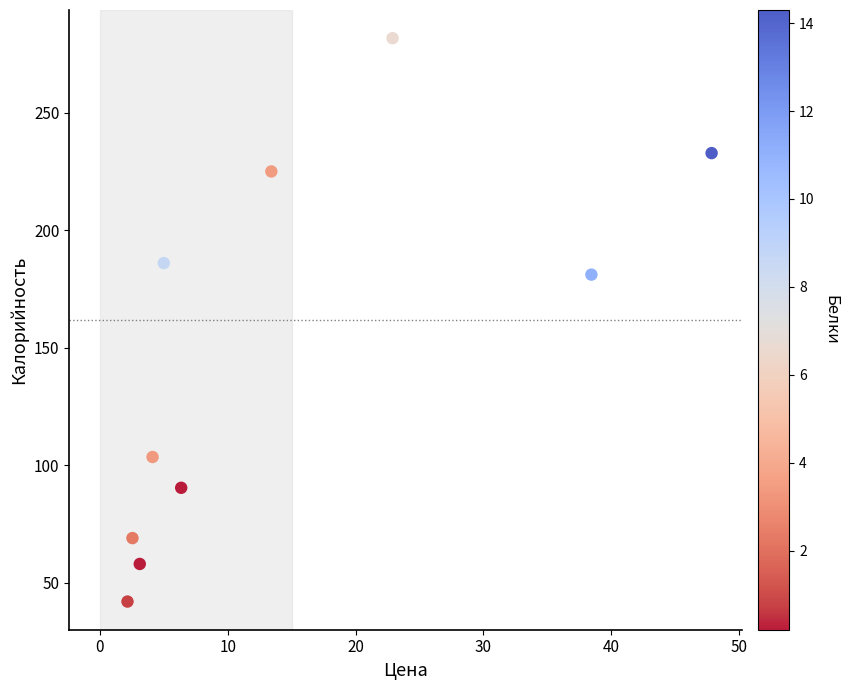

What is the range of Y values (max minus min)?

239.7